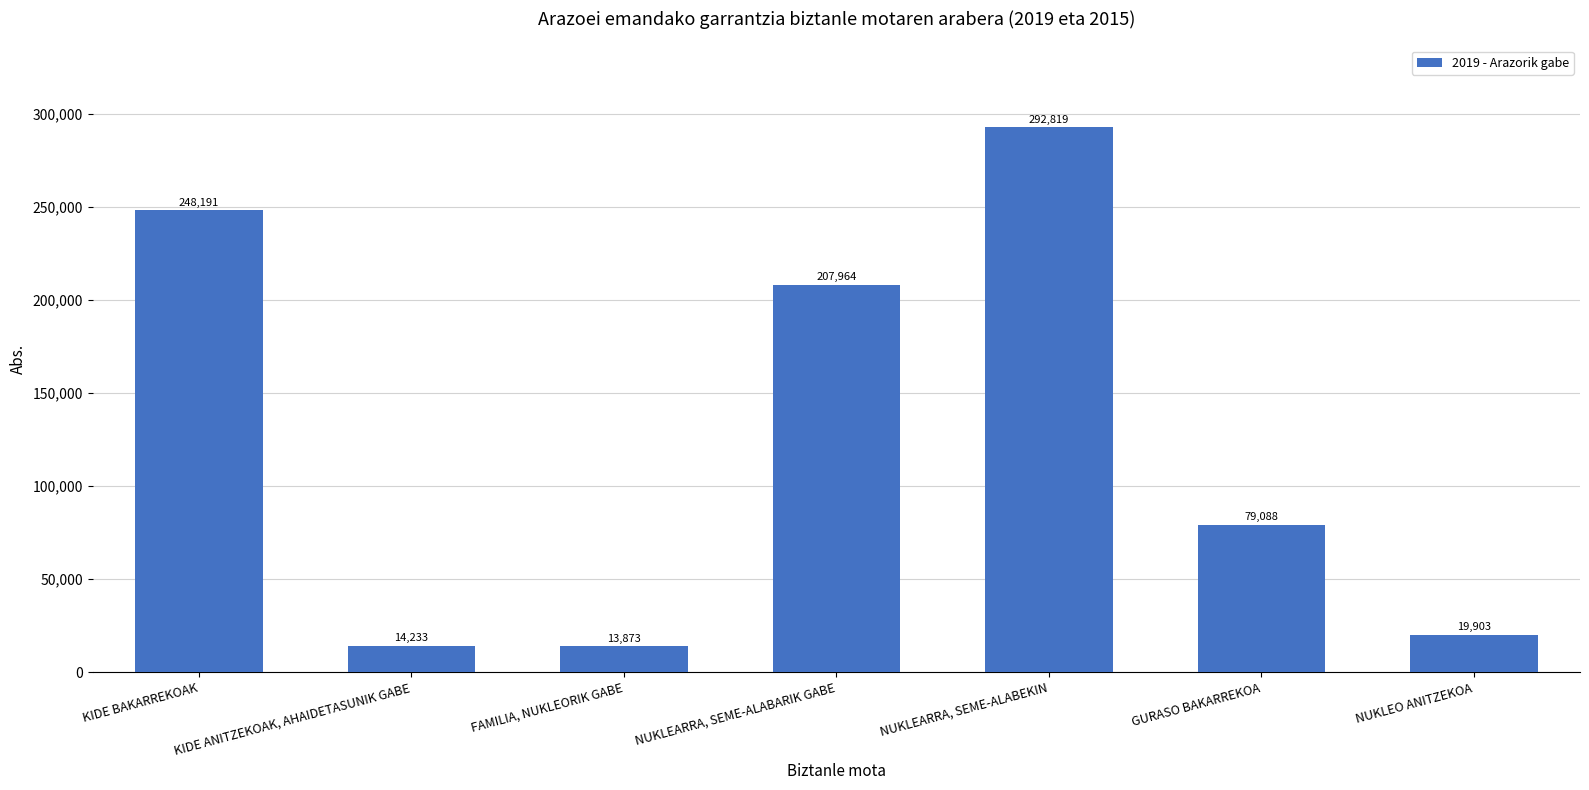

Are the bars horizontal?

No